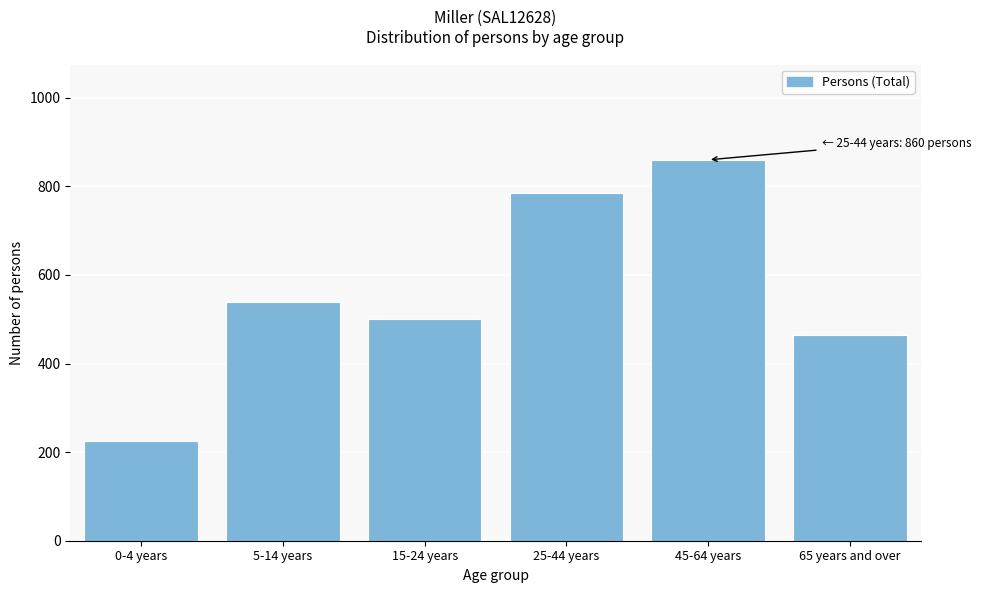

Reading left to right, what are all the values shown in this chart?

0-4 years=226	5-14 years=539	15-24 years=500	25-44 years=785	45-64 years=860	65 years and over=465